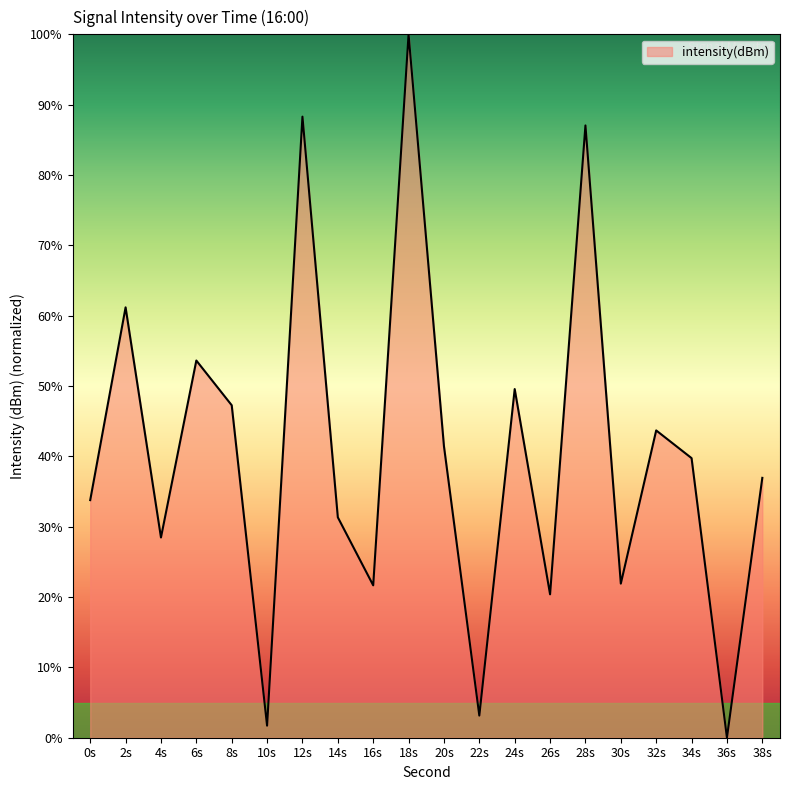

Where does the data first go above 39?

2s